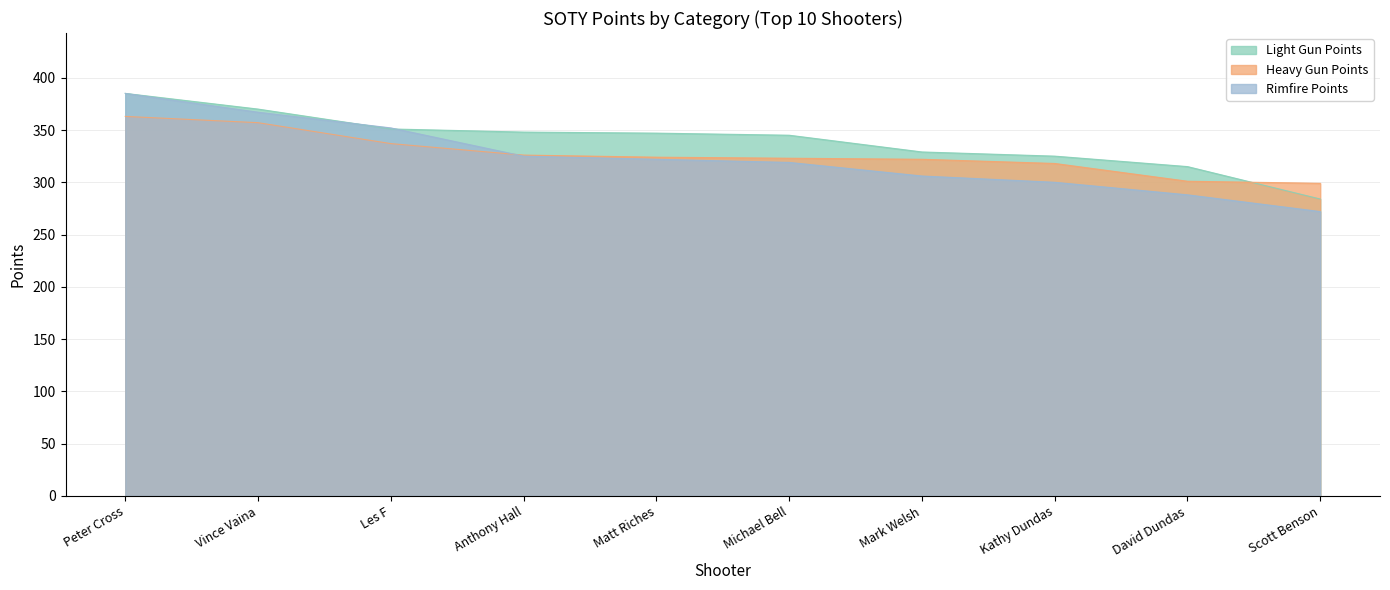

What is the difference between the maximum and second lowest values in the Heavy Gun Points series?

62